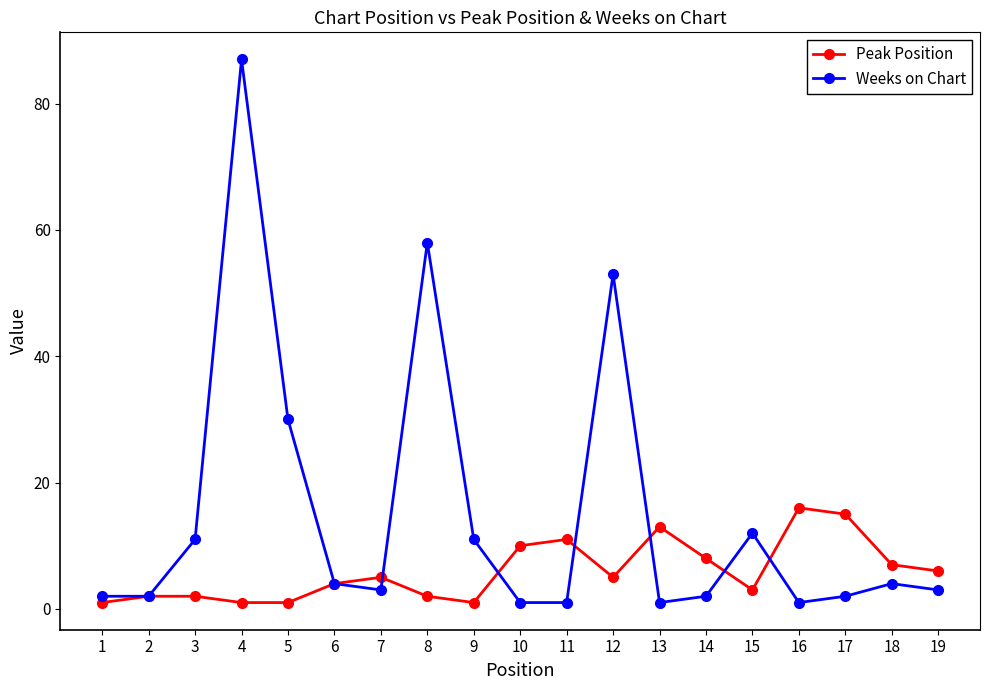

Is it true that Weeks on Chart equals 2 at 17?

True